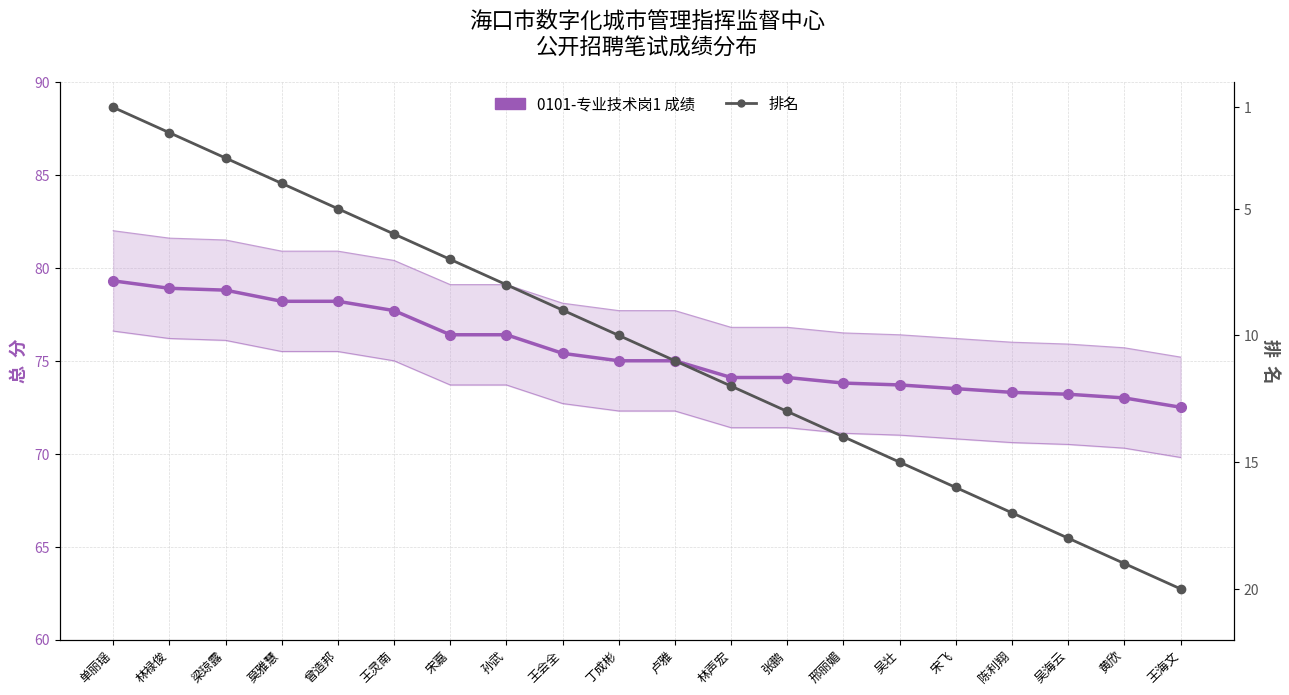

The value of 0101-专业技术岗1 成绩 at 宋飞 is 73.5. True or false?

True